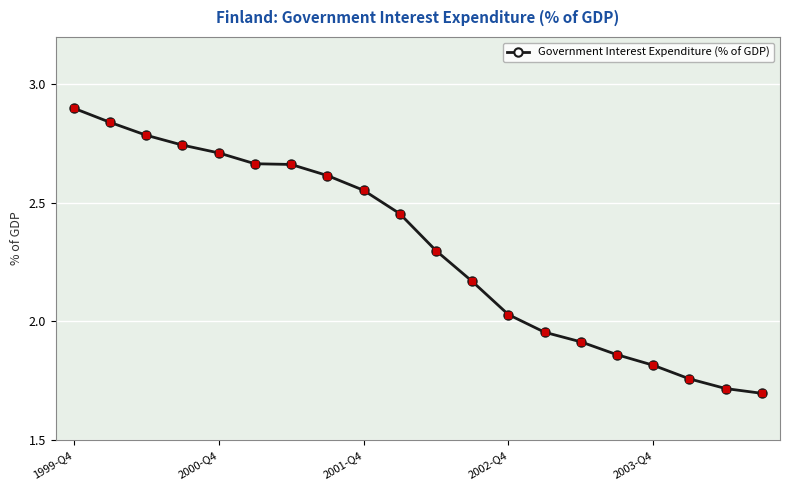

What is the value of the 1st point from the left?

2.9